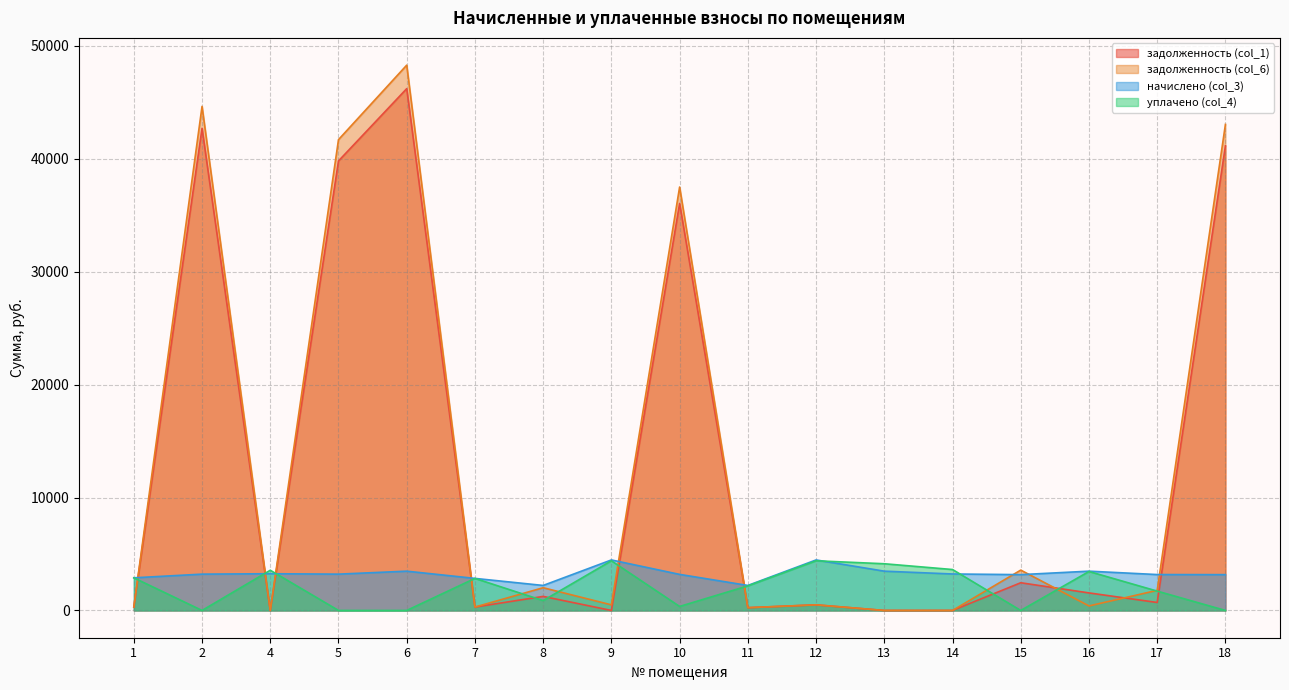

What is the difference between the задолженность (col_6) values at 13 and 16?

400.1